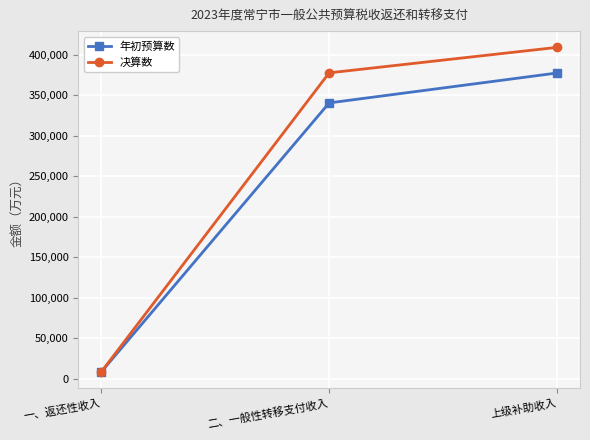

True or false: 年初预算数 has a value of 548035 at 二、一般性转移支付收入.

False